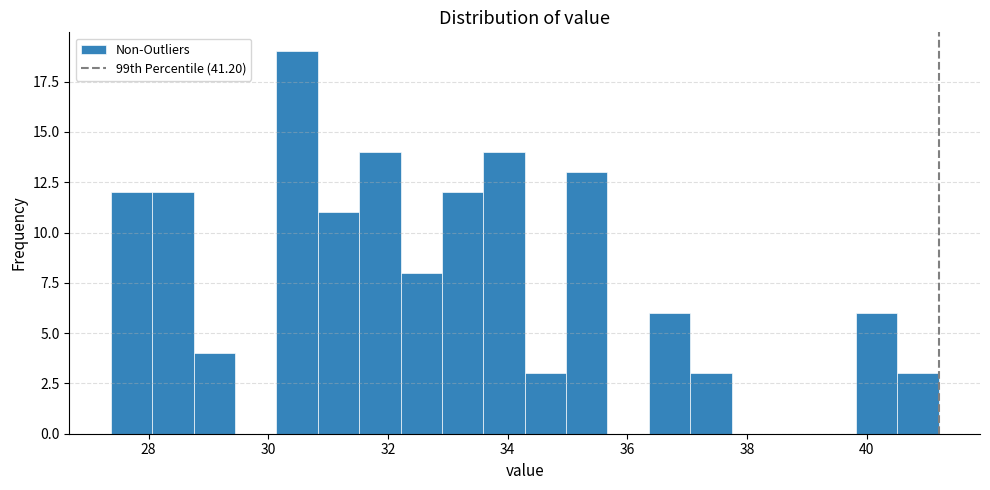

Read against the x-axis, roughly where is the centre of the tallest bar?

30.4